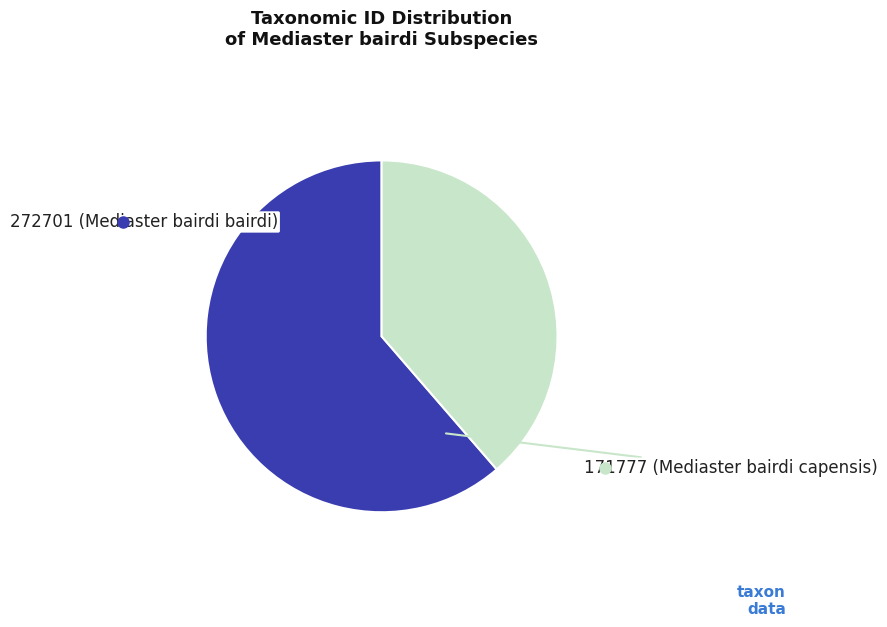

What is the ratio of the value at 272701 (Mediaster bairdi bairdi) to the value at 171777 (Mediaster bairdi capensis)?

1.6